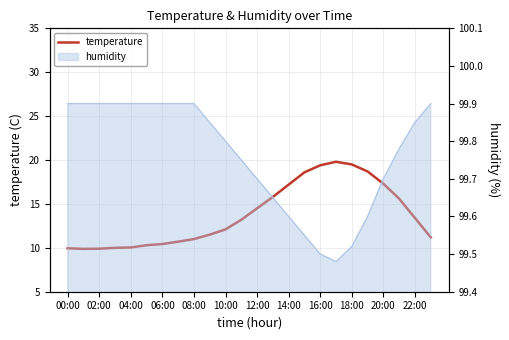

Reading left to right, transcribe all the data shown in this chart.

9.9	9.9	9.9	10.0	10.0	10.3	10.4	10.7	11.0	11.5	12.1	13.2	14.5	15.8	17.2	18.6	19.4	19.8	19.5	18.7	17.3	15.6	13.4	11.2